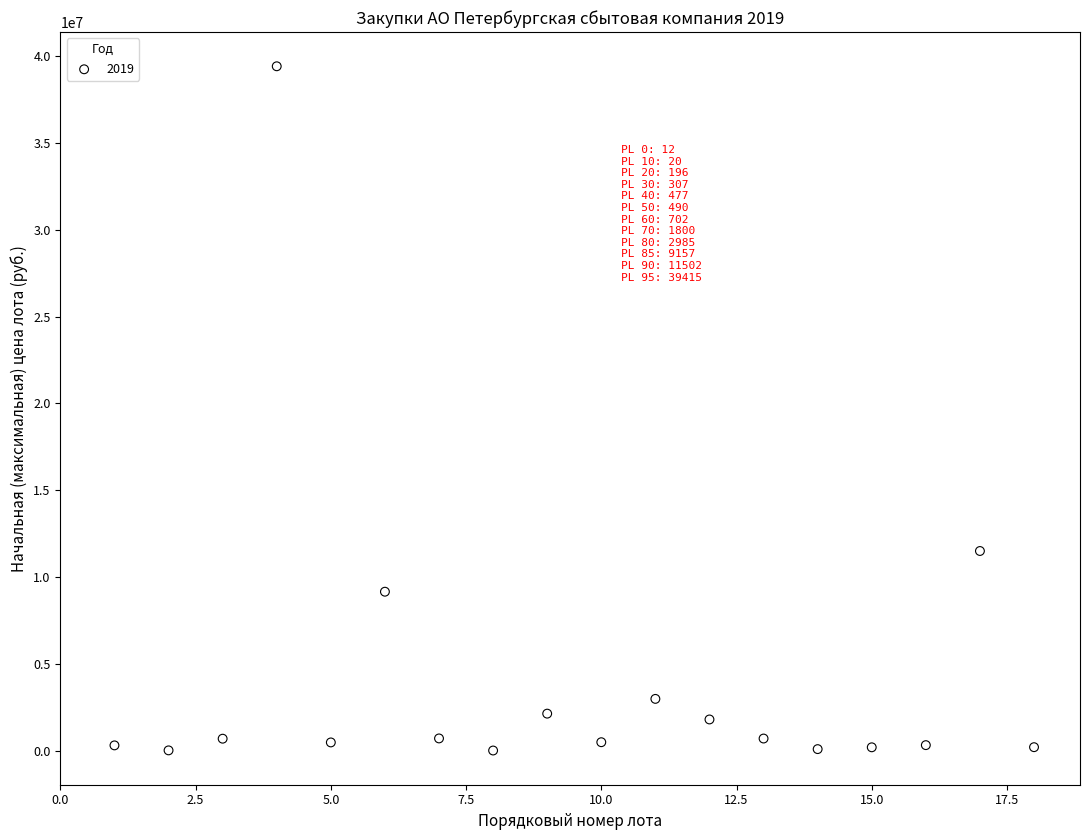

What is the range of X values (max minus min)?

17.0